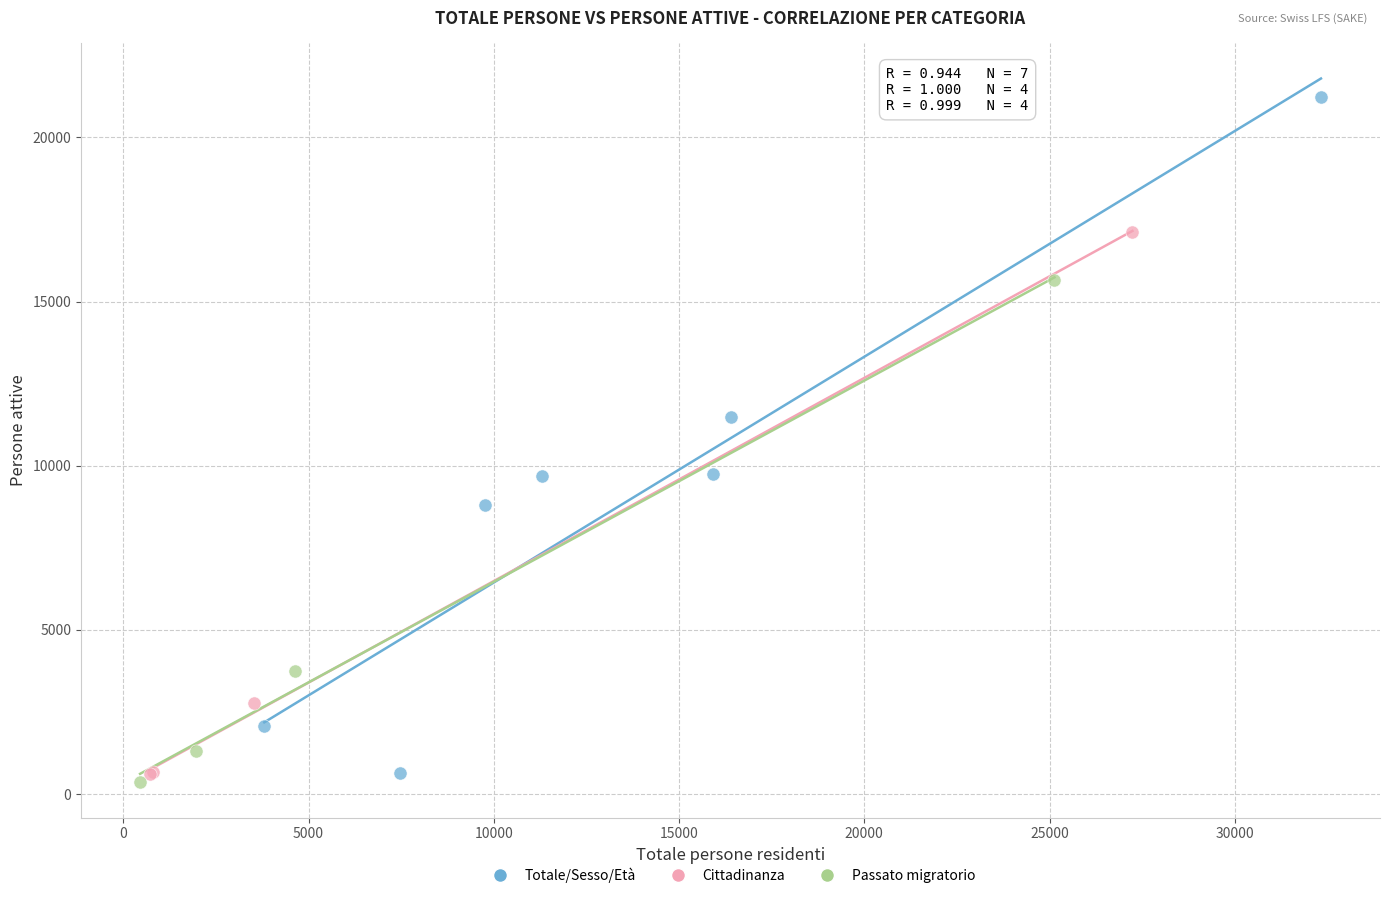

What are all the series names shown in the legend?

Totale/Sesso/Età, Cittadinanza, Passato migratorio